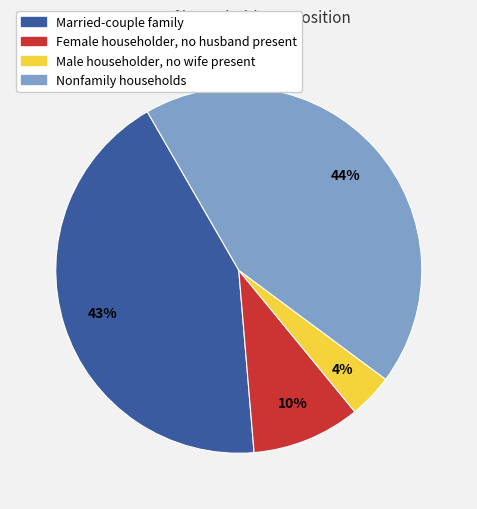

Which slice is the smallest?

Male householder, no wife present